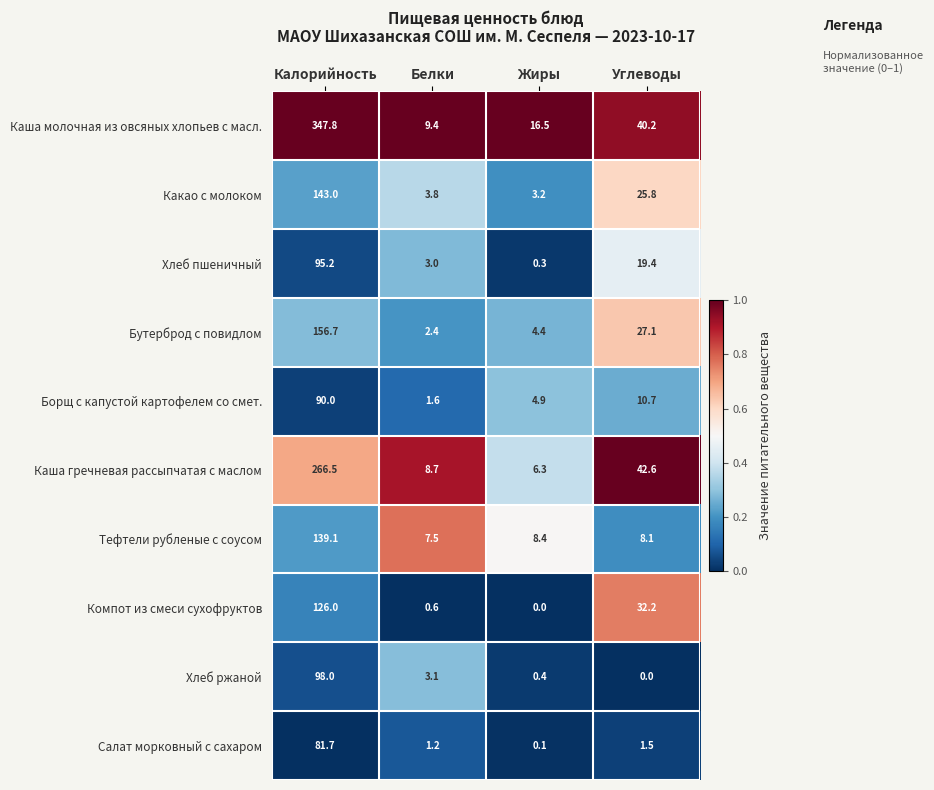

Which series has the largest total across all categories?

Каша молочная из овсяных хлопьев с масл.